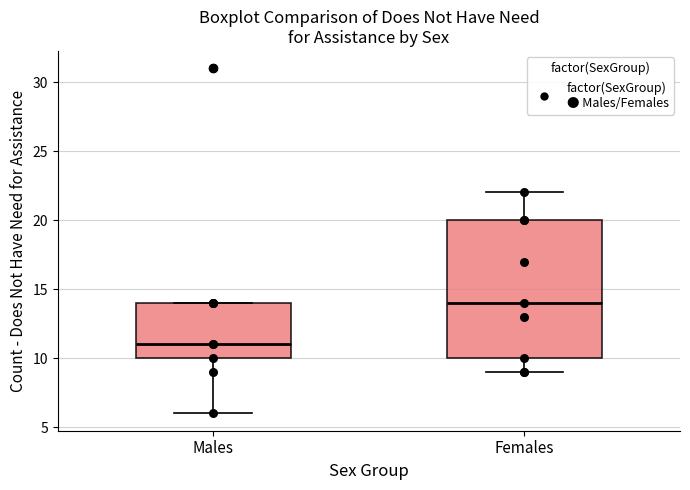

Reading left to right, transcribe this box plot: for each box, give where its median line is, the range the box spans, and where its two whiskers end, as read against the y-axis. The values are not printed on the chart, so give them approximately, as read against the axis.

Males: median 11, box 10 to 14, whiskers 6 to 14
Females: median 14, box 10 to 20, whiskers 9 to 22